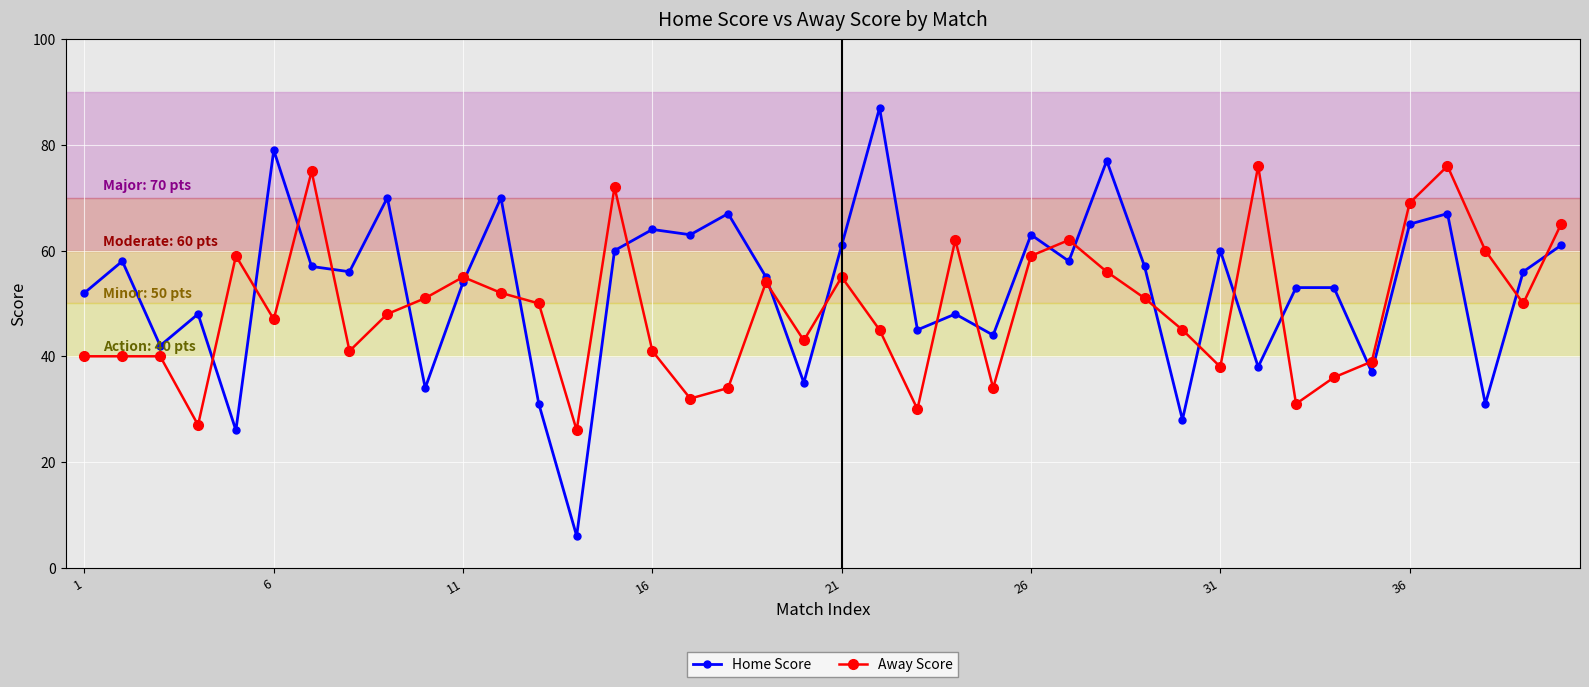

What is the difference between the second highest and minimum values in the Away Score series?

50